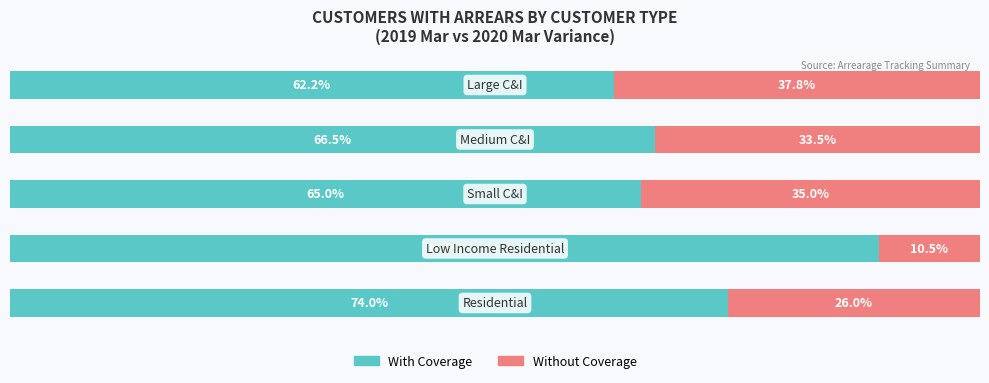

Rank the series by their maximum value, from lowest to highest.

Without Coverage, With Coverage